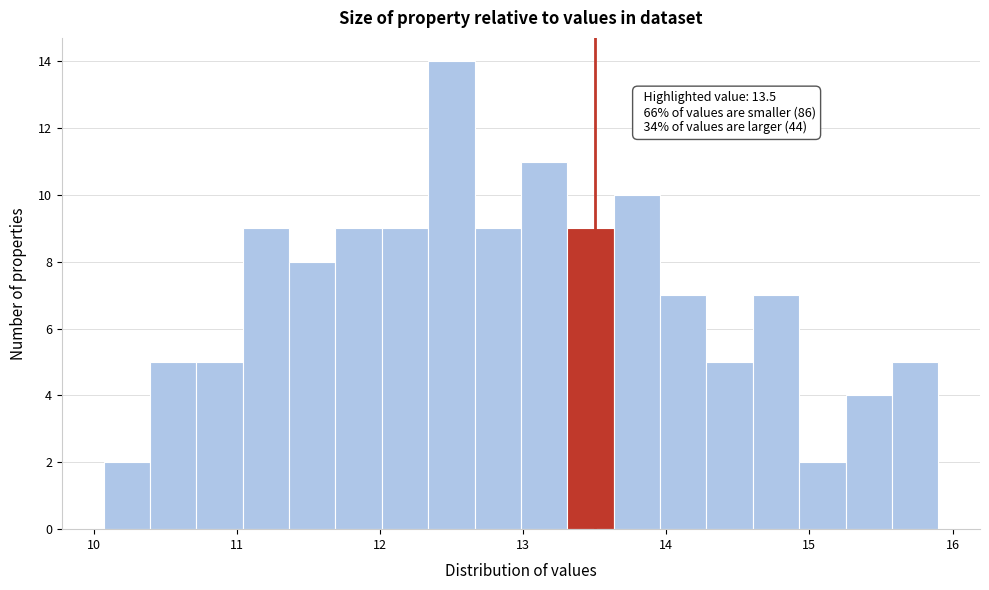

Read against the x-axis, roughly where is the centre of the tallest bar?

12.5